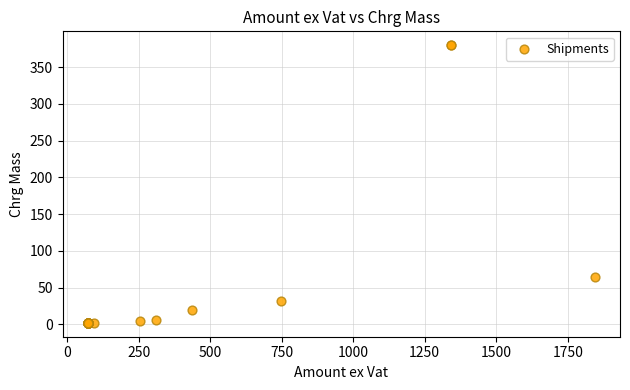

What Y value in the scatter plot is closest to 191?

64